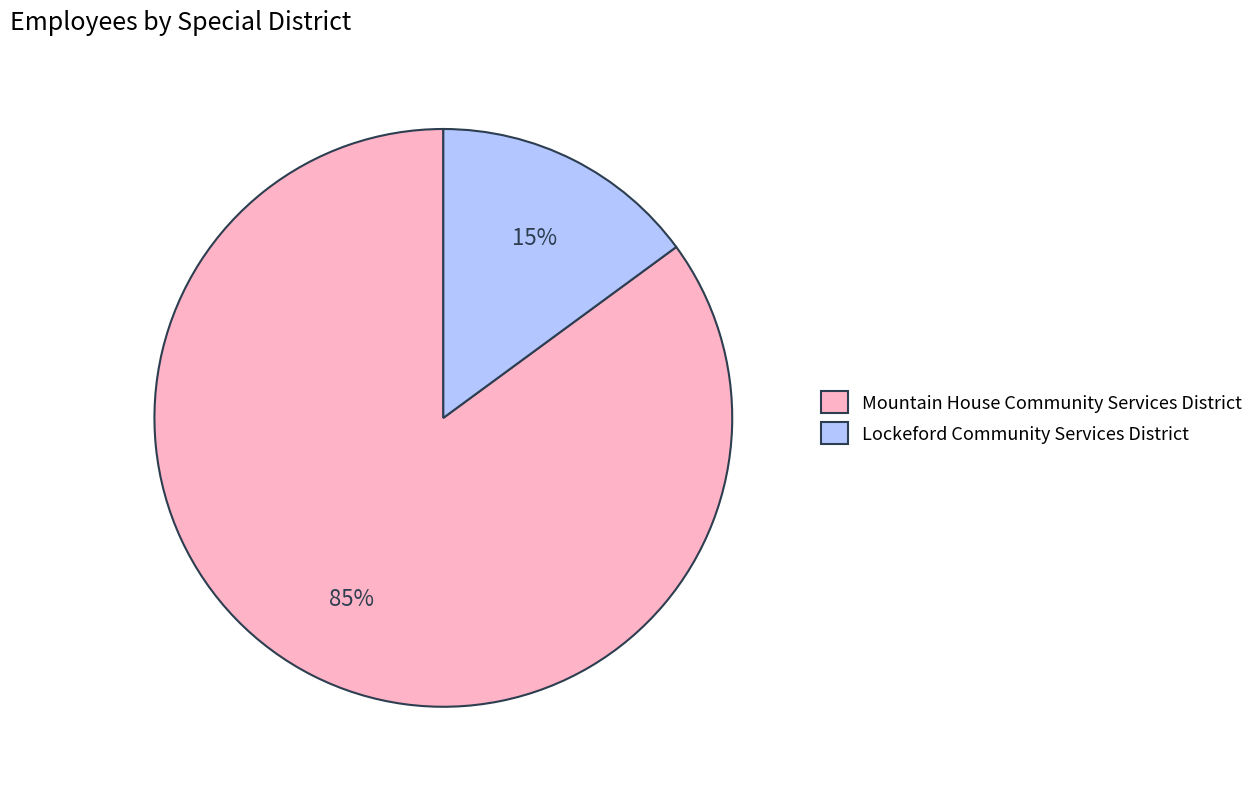

Which has a higher value, Mountain House Community Services District or Lockeford Community Services District?

Mountain House Community Services District